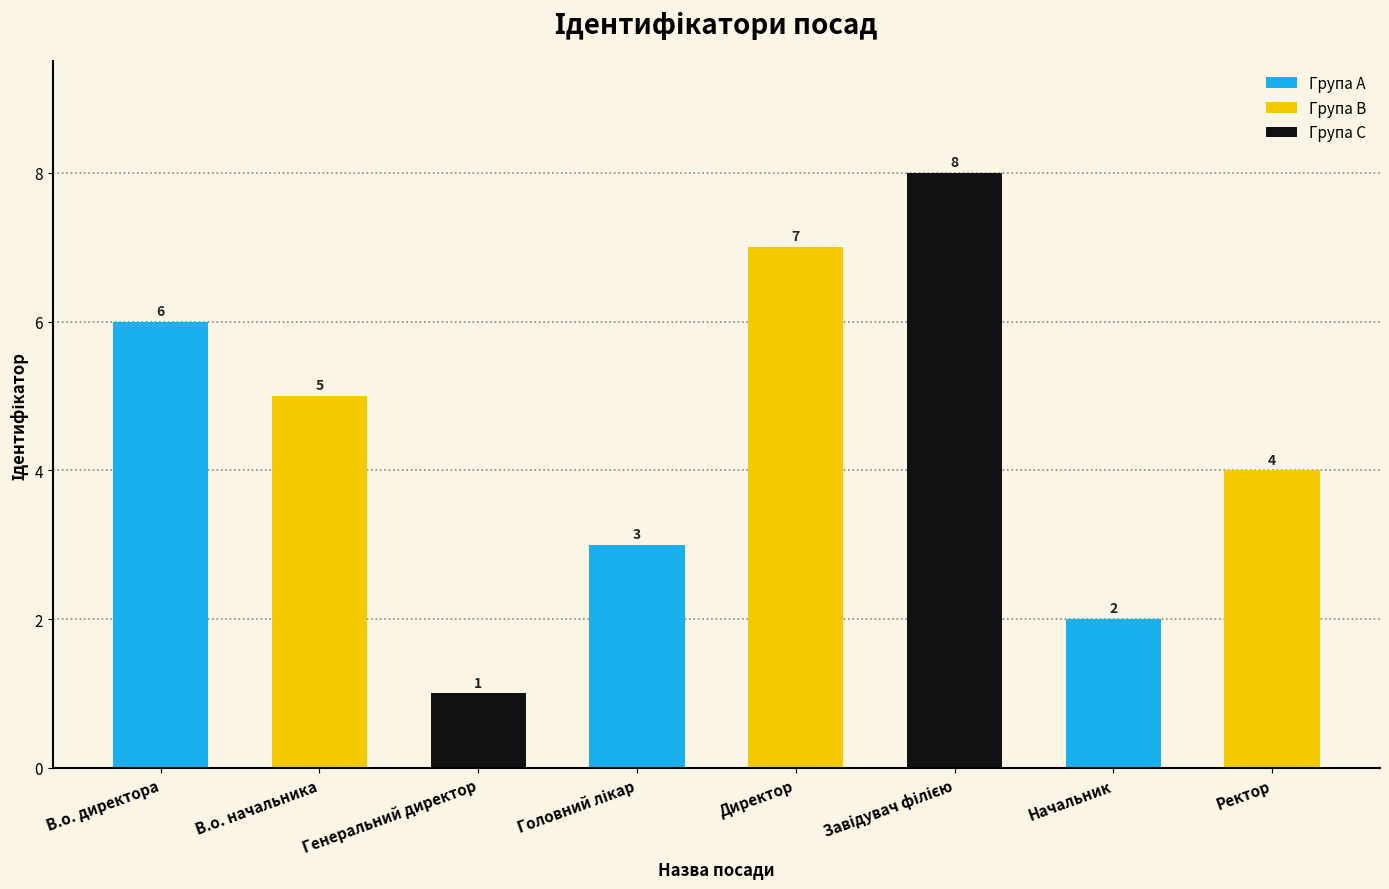

What is the change in value from Директор to Ректор?

-3